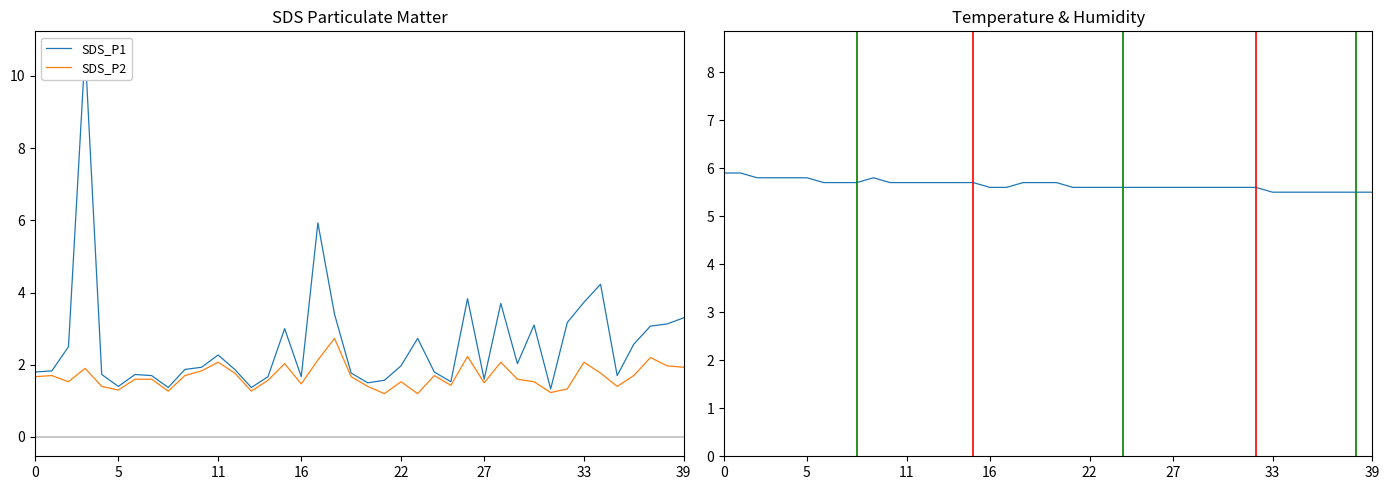

What is the maximum value for SDS_P2?

2.7